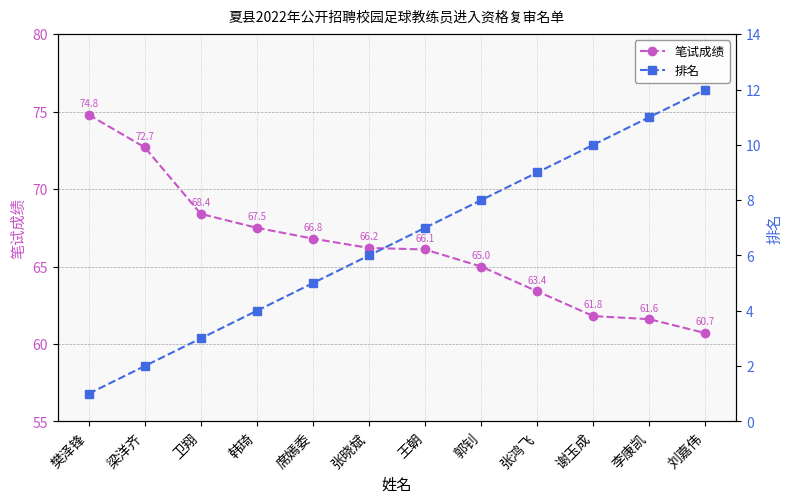

Read the 笔试成绩 value at 韩琦.

67.5